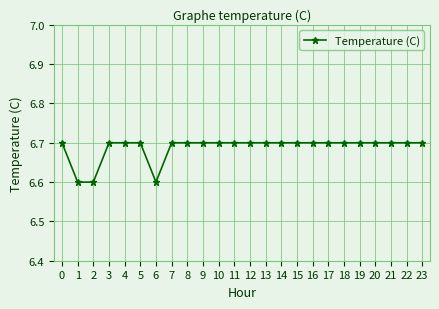

True or false: the data shows 6.7 at 10.

True